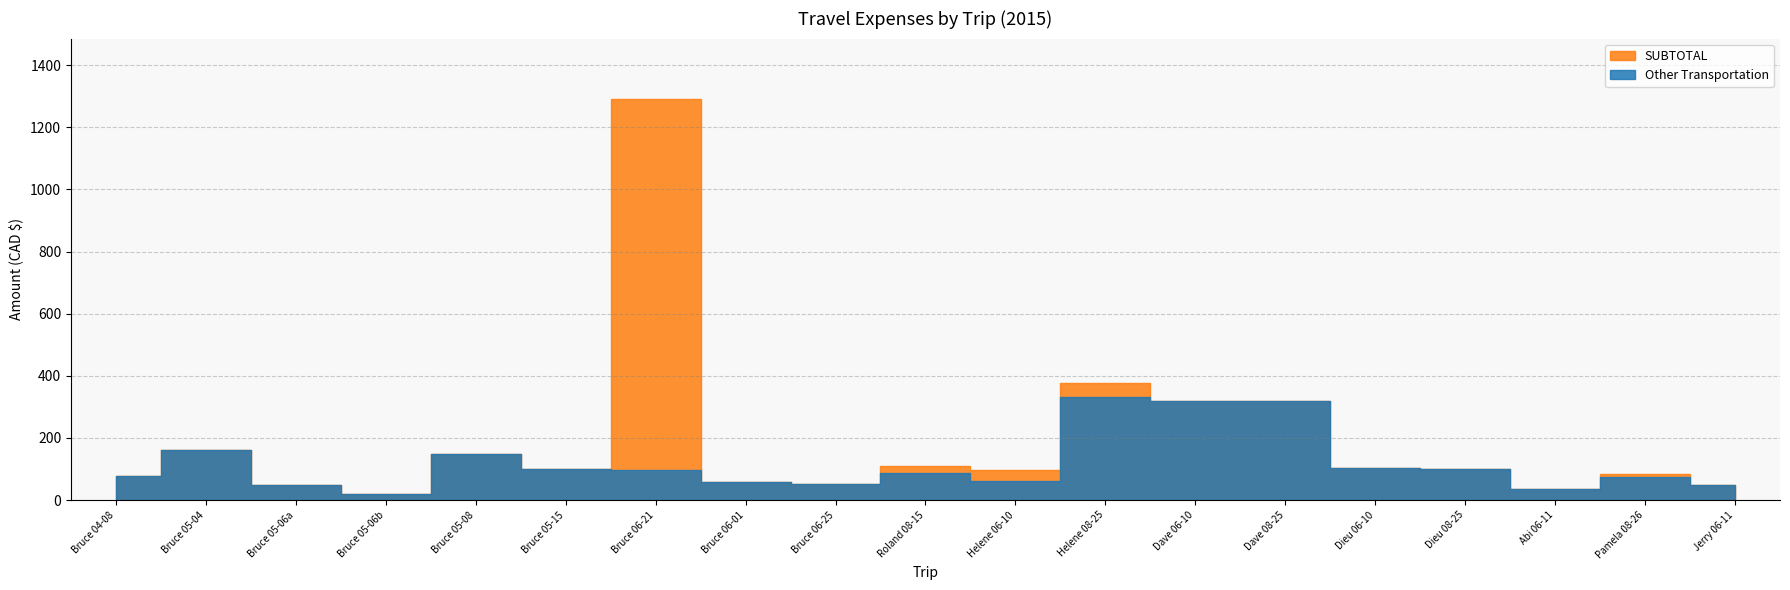

Count the number of categories in the chart.

19